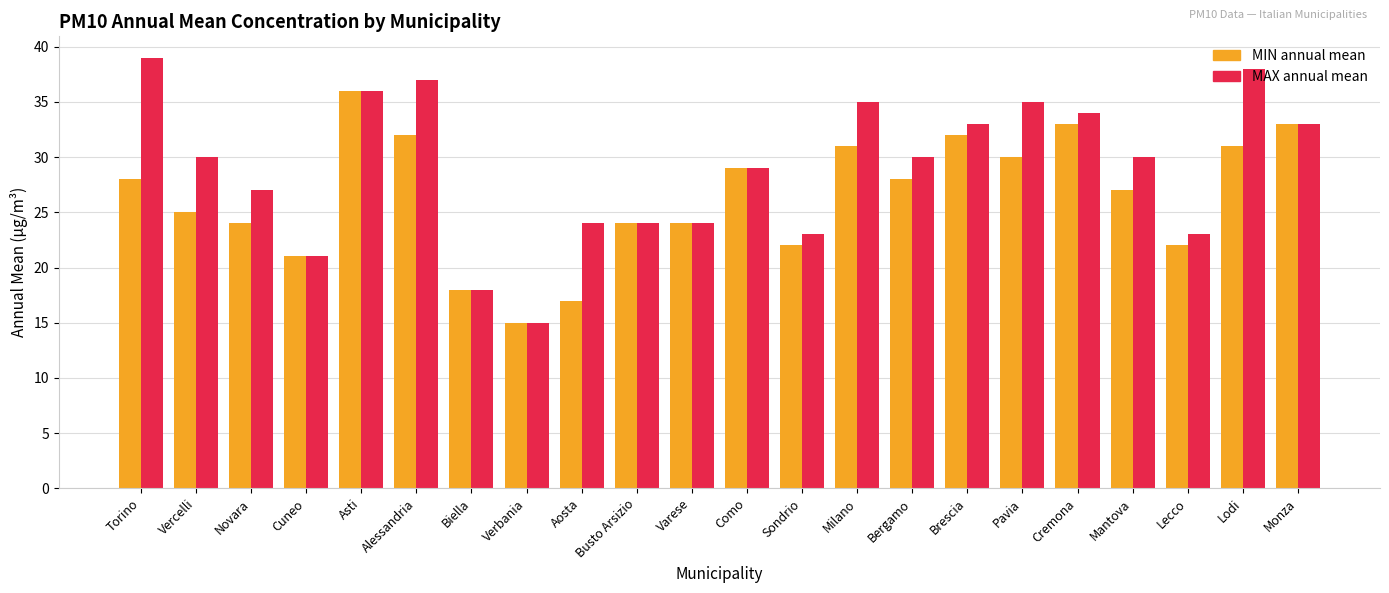

Reading left to right, transcribe all the data shown in this chart.

MIN annual mean: Torino=28	Vercelli=25	Novara=24	Cuneo=21	Asti=36	Alessandria=32	Biella=18	Verbania=15	Aosta=17	Busto Arsizio=24	Varese=24	Como=29	Sondrio=22	Milano=31	Bergamo=28	Brescia=32	Pavia=30	Cremona=33	Mantova=27	Lecco=22	Lodi=31	Monza=33
MAX annual mean: Torino=39	Vercelli=30	Novara=27	Cuneo=21	Asti=36	Alessandria=37	Biella=18	Verbania=15	Aosta=24	Busto Arsizio=24	Varese=24	Como=29	Sondrio=23	Milano=35	Bergamo=30	Brescia=33	Pavia=35	Cremona=34	Mantova=30	Lecco=23	Lodi=38	Monza=33